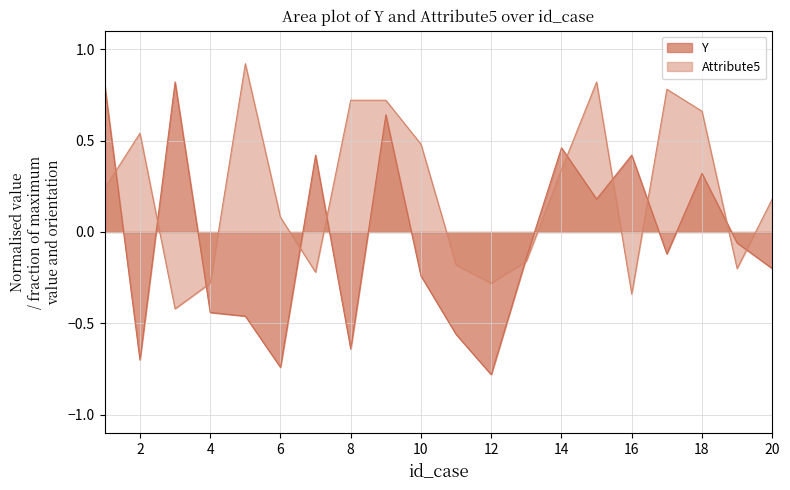

Reading left to right, transcribe all the data shown in this chart.

Y: 0.8	-0.7	0.8	-0.4	-0.5	-0.7	0.4	-0.6	0.6	-0.2	-0.6	-0.8	-0.1	0.5	0.2	0.4	-0.1	0.3	-0.1	-0.2
Attribute5: 0.2	0.5	-0.4	-0.3	0.9	0.1	-0.2	0.7	0.7	0.5	-0.2	-0.3	-0.2	0.3	0.8	-0.3	0.8	0.7	-0.2	0.2